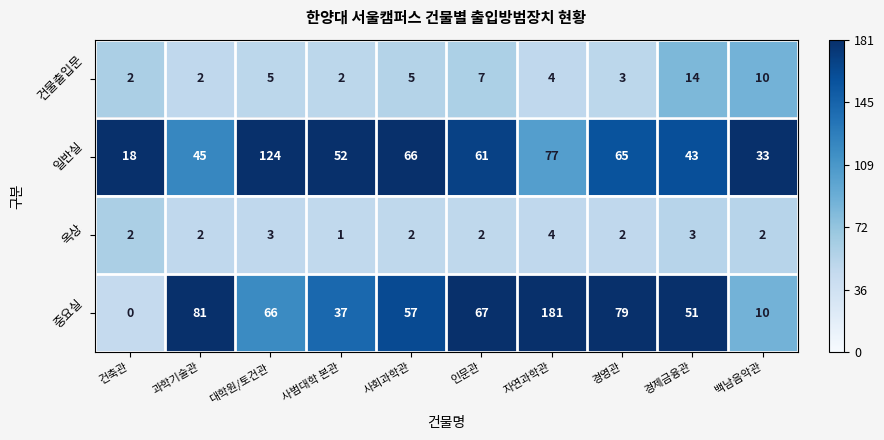

At which category is the sum across all series the highest?

자연과학관